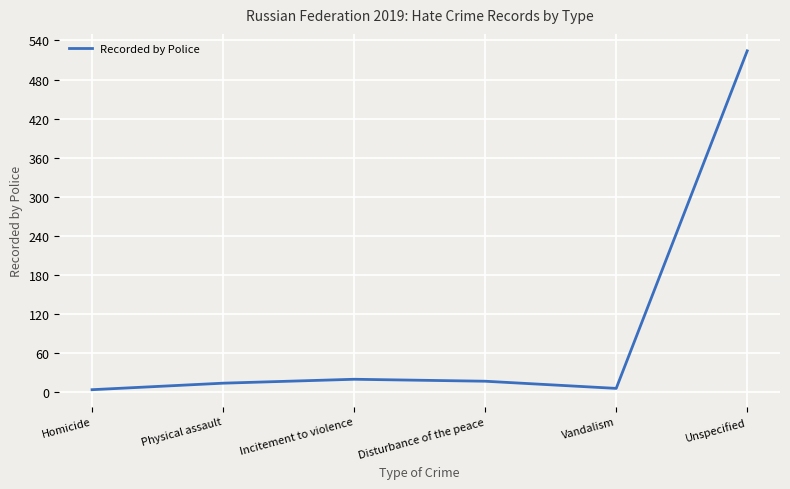

What is the change in value from Disturbance of the peace to Unspecified?

+507